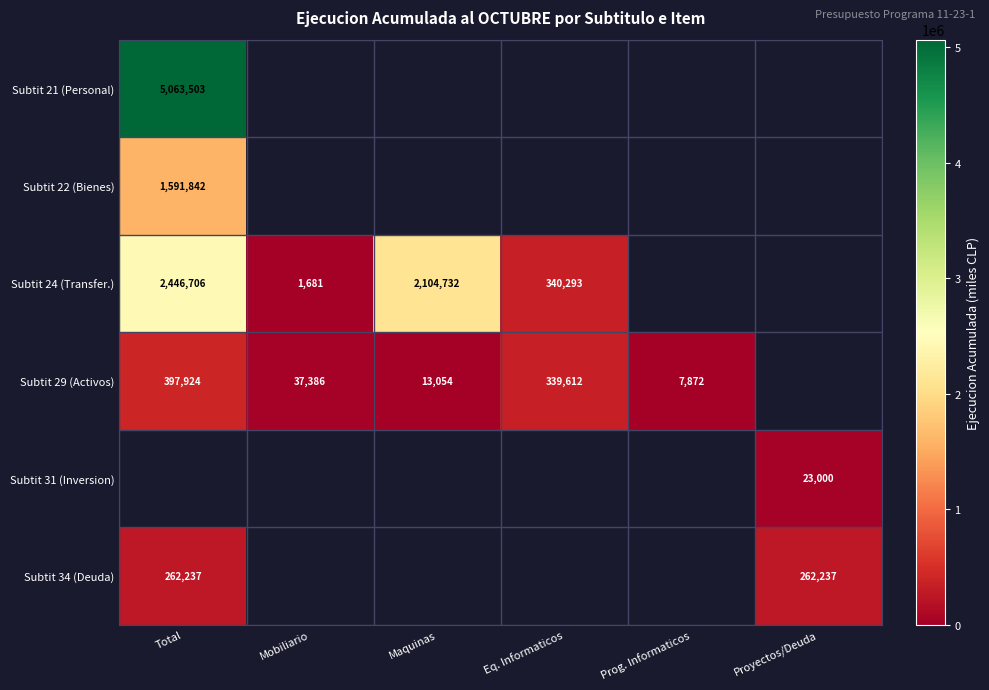

Is it true that Subtit 29 (Activos) equals 714523 at Total?

False